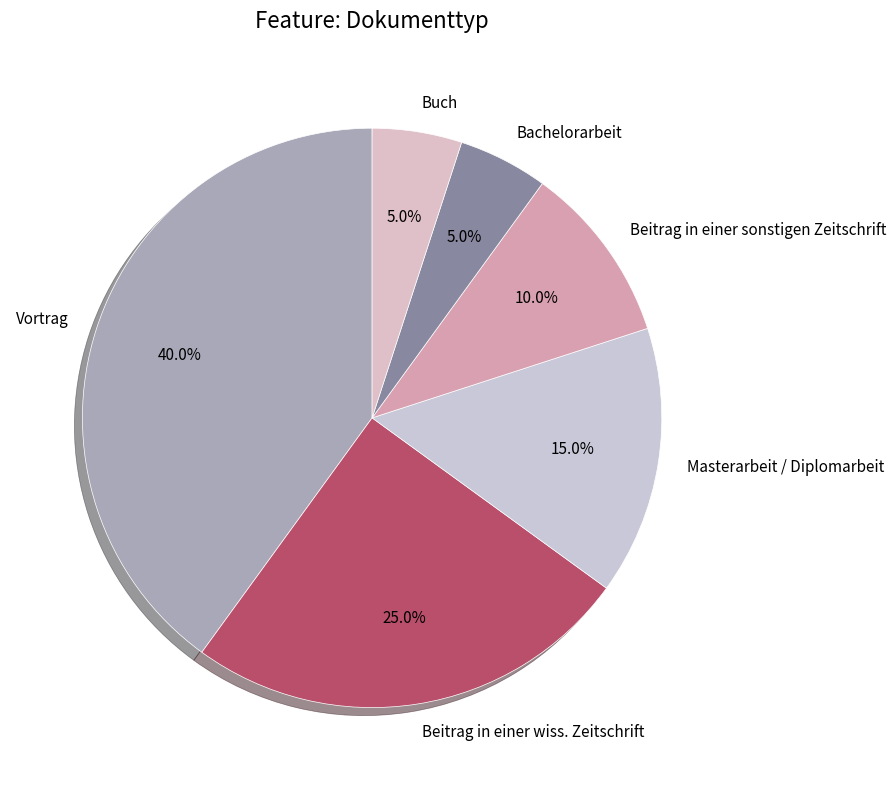

Do Beitrag in einer wiss. Zeitschrift and Masterarbeit / Diplomarbeit together represent more than half of the pie?

No